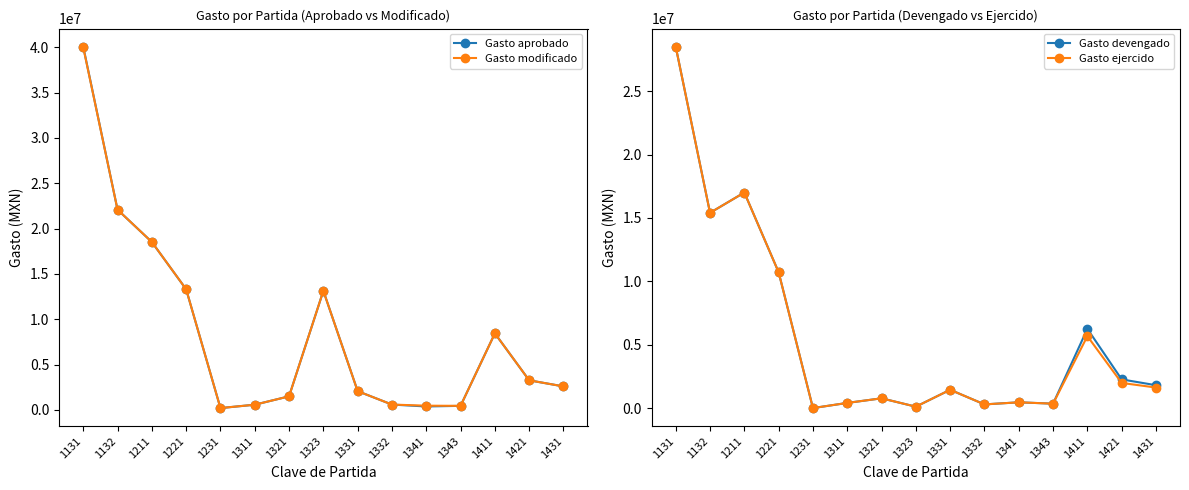

Which series changed the most between 1331 and 1421?

Gasto aprobado